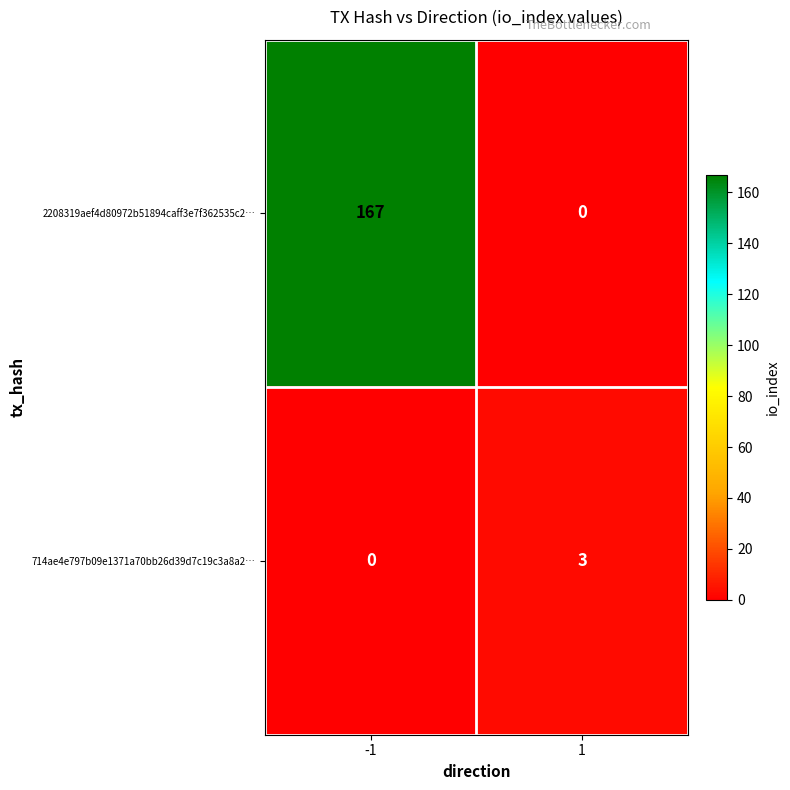

At which category is the sum across all series the highest?

-1